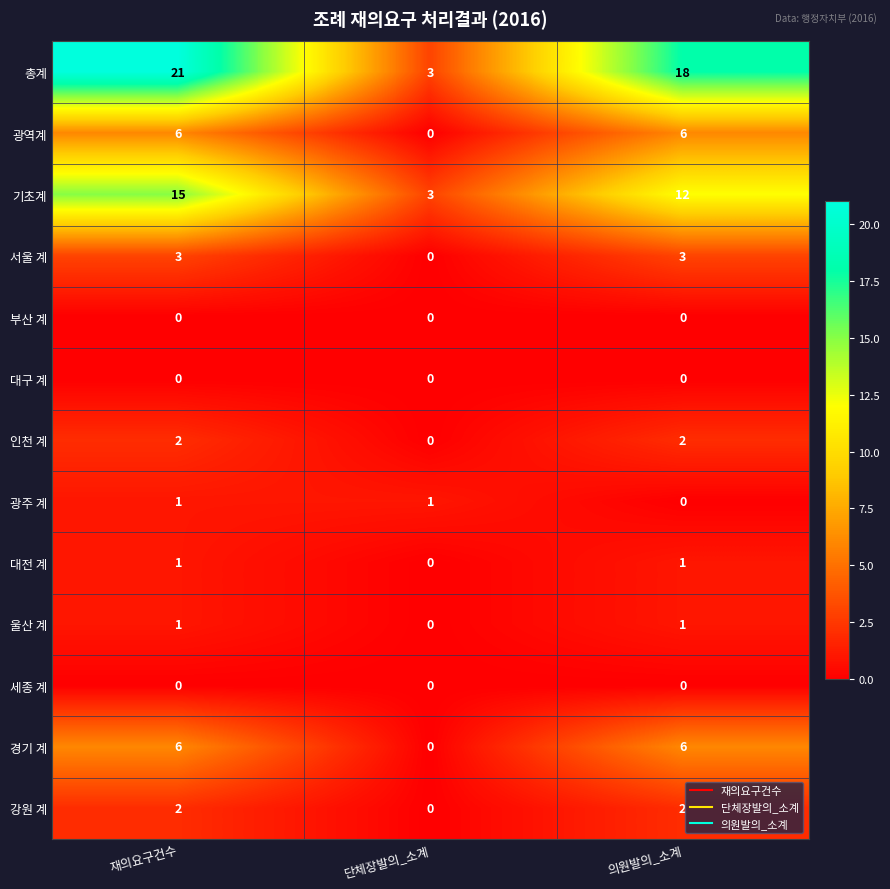

What is the sum of all 광역계 values?

12